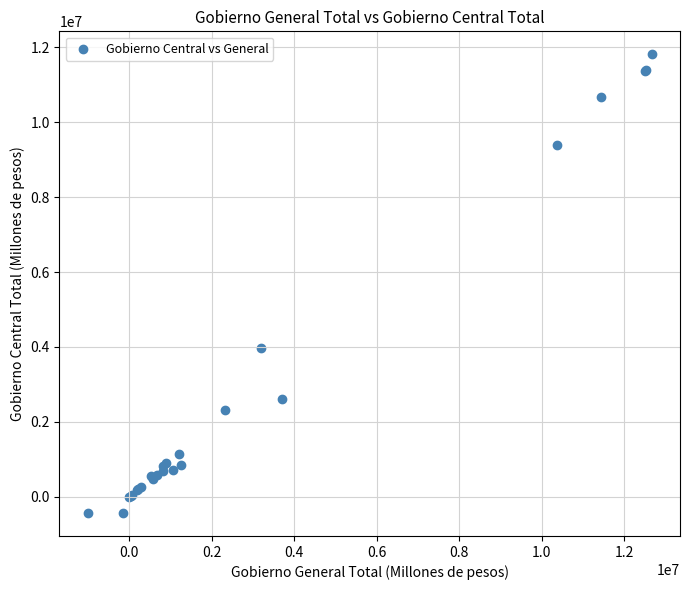

What Y value in the scatter plot is closest to 5690155?

3962786.0